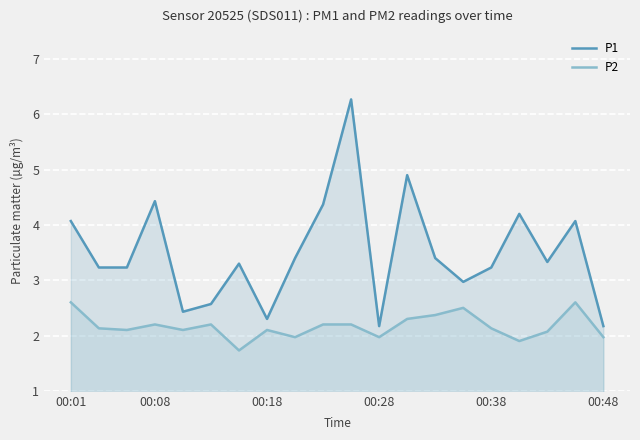

True or false: P2 has a value of 2.2 at 10.

True